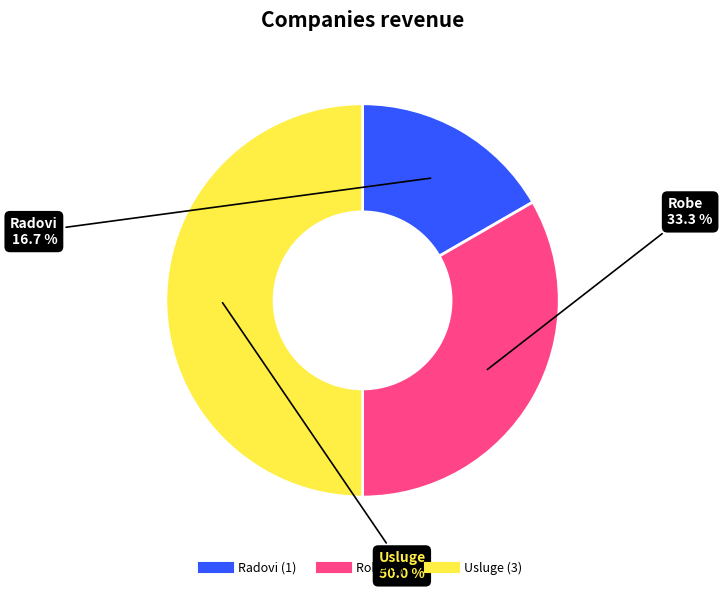

True or false: Usluge accounts for 50% of the total.

True